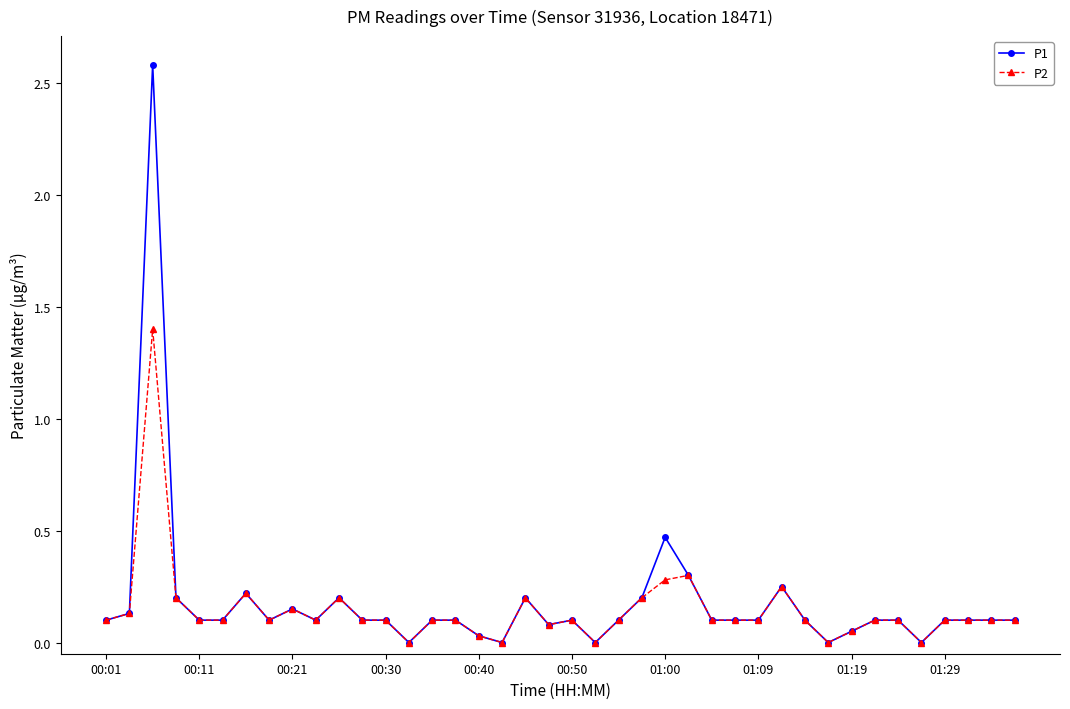

Which series has the largest range (max minus min)?

P1